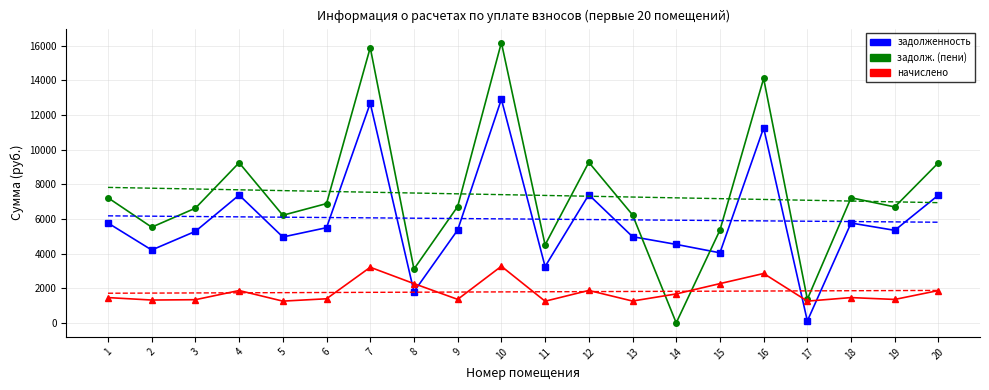

Rank the series by their average value, from lowest to highest.

начислено, задолженность, задолженность (пени)